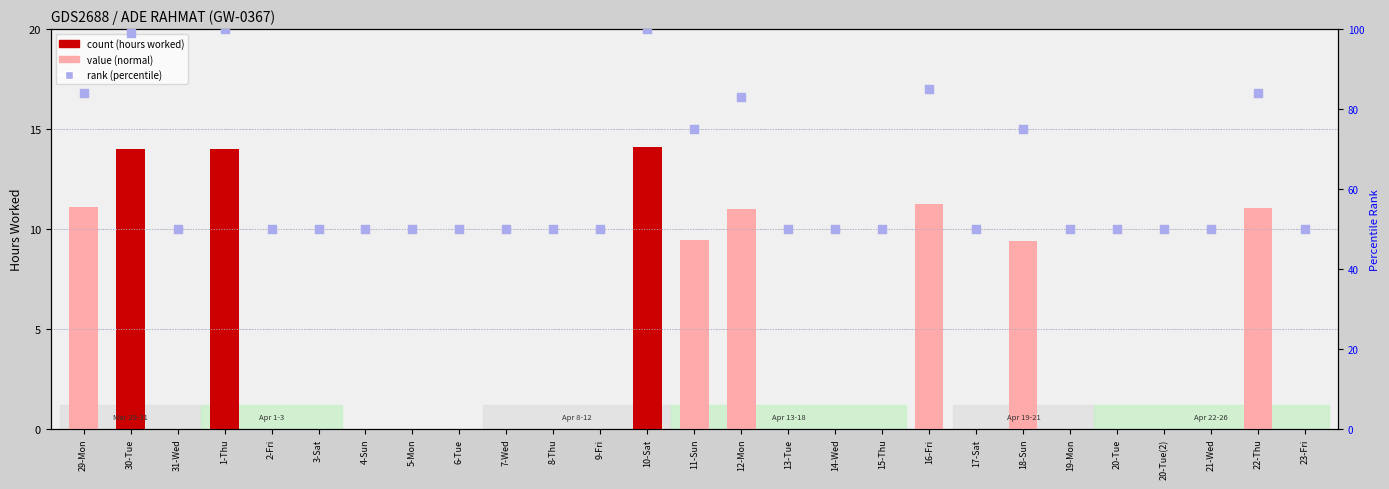

Which series has the largest total across all categories?

rank